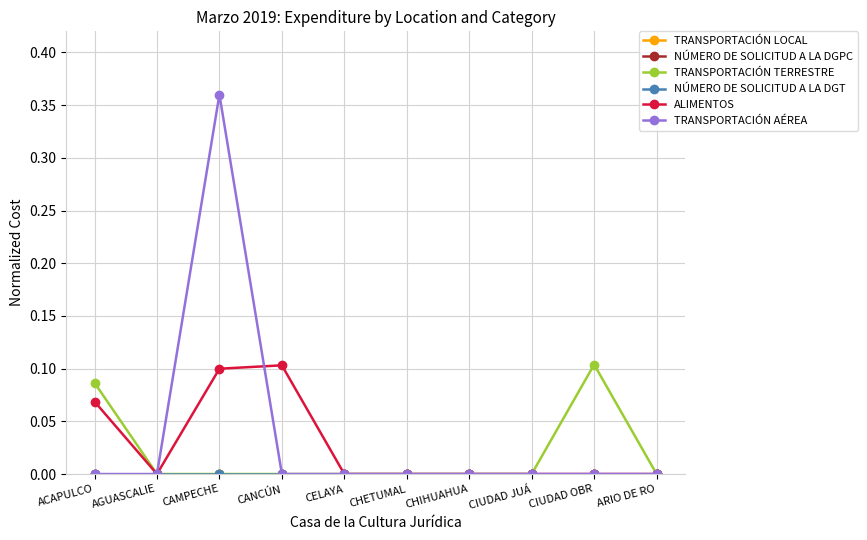

Between CELAYA and CAMPECHE, which is larger?

CELAYA